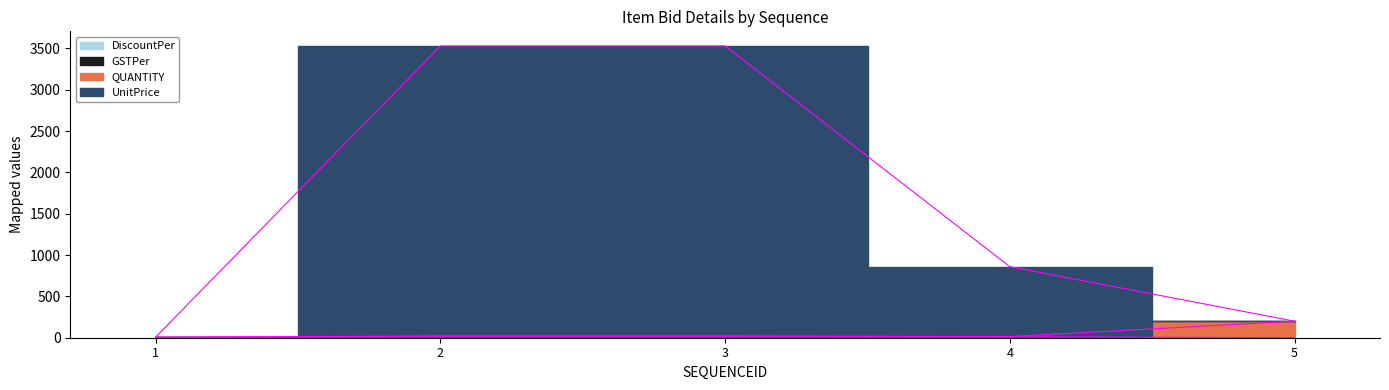

What is the total value across all series at 5?

400